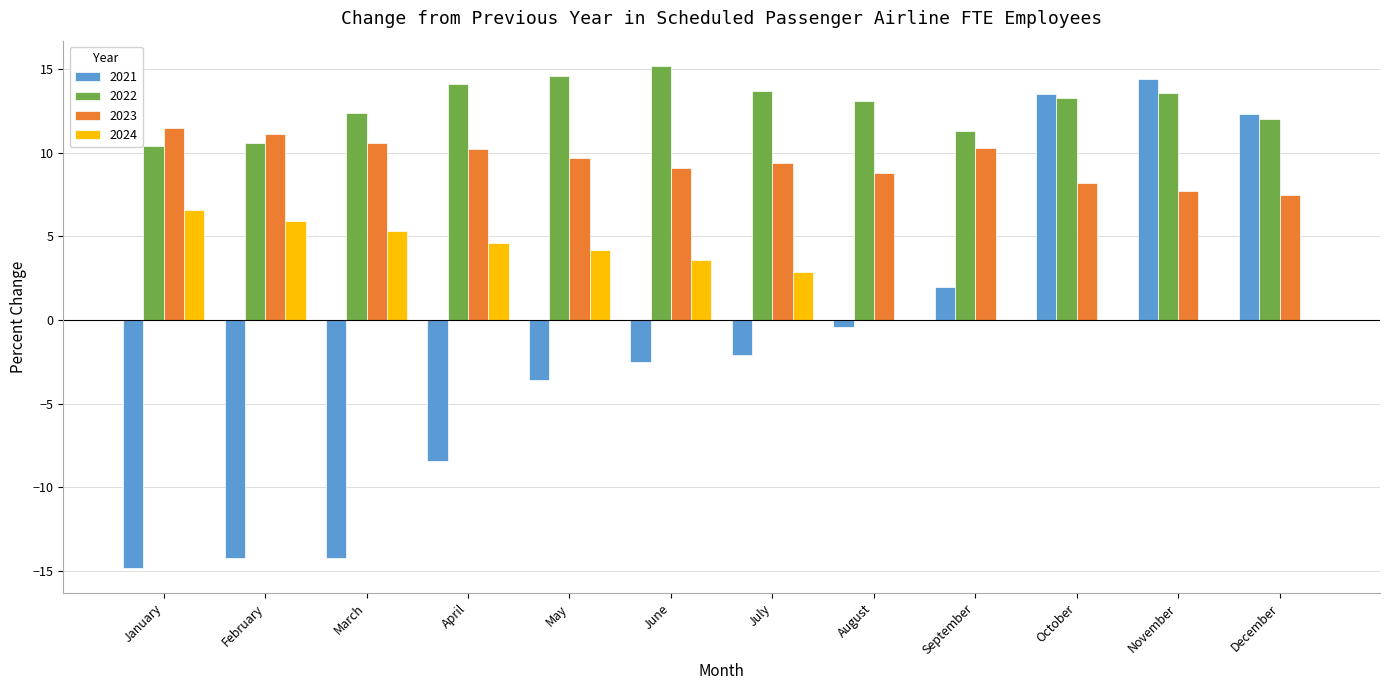

Where is 2022 nearest to the value 12?

December